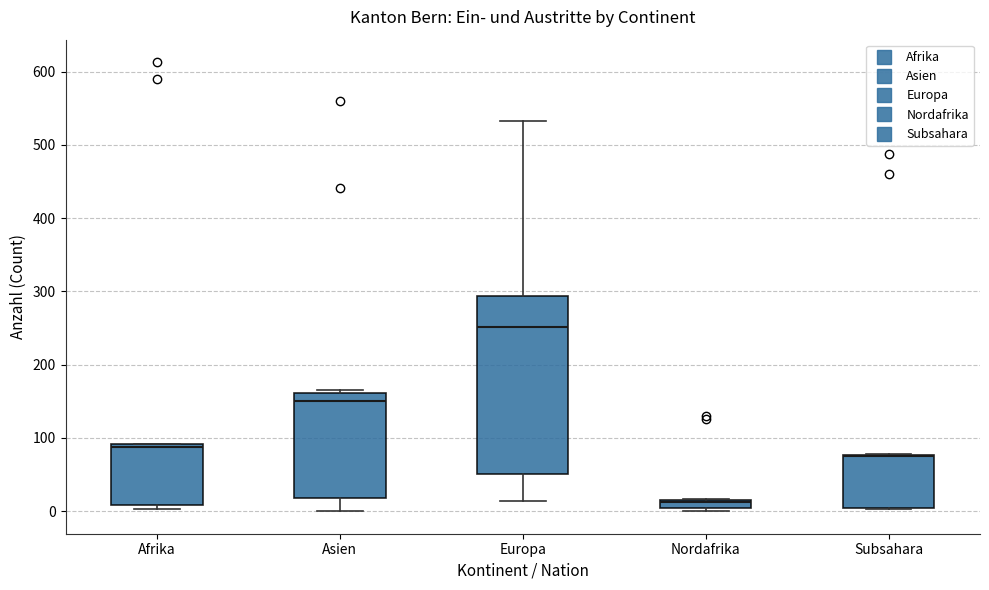

Which box is the tallest, from its lower edge to its upper edge?

Europa